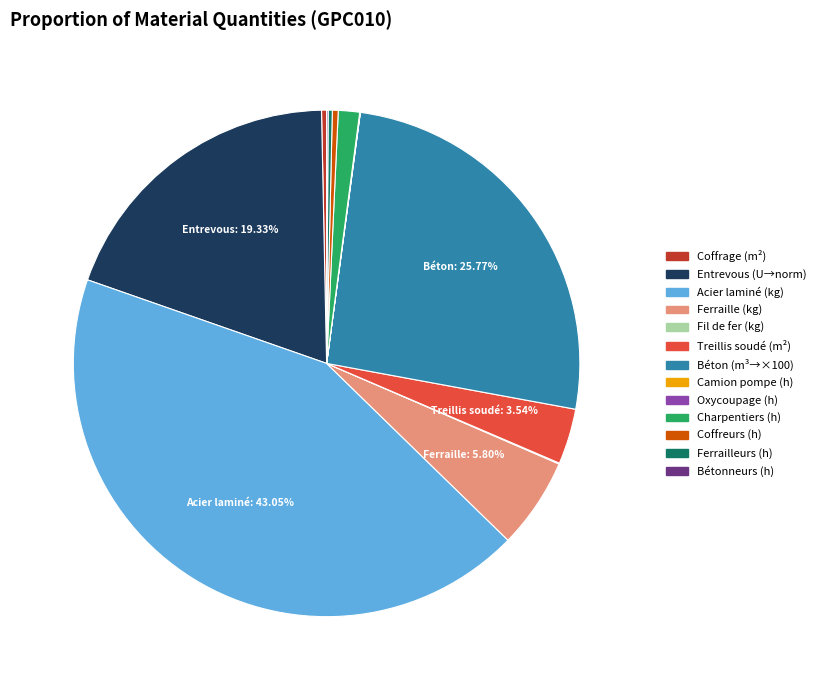

Does any single category account for the majority?

No